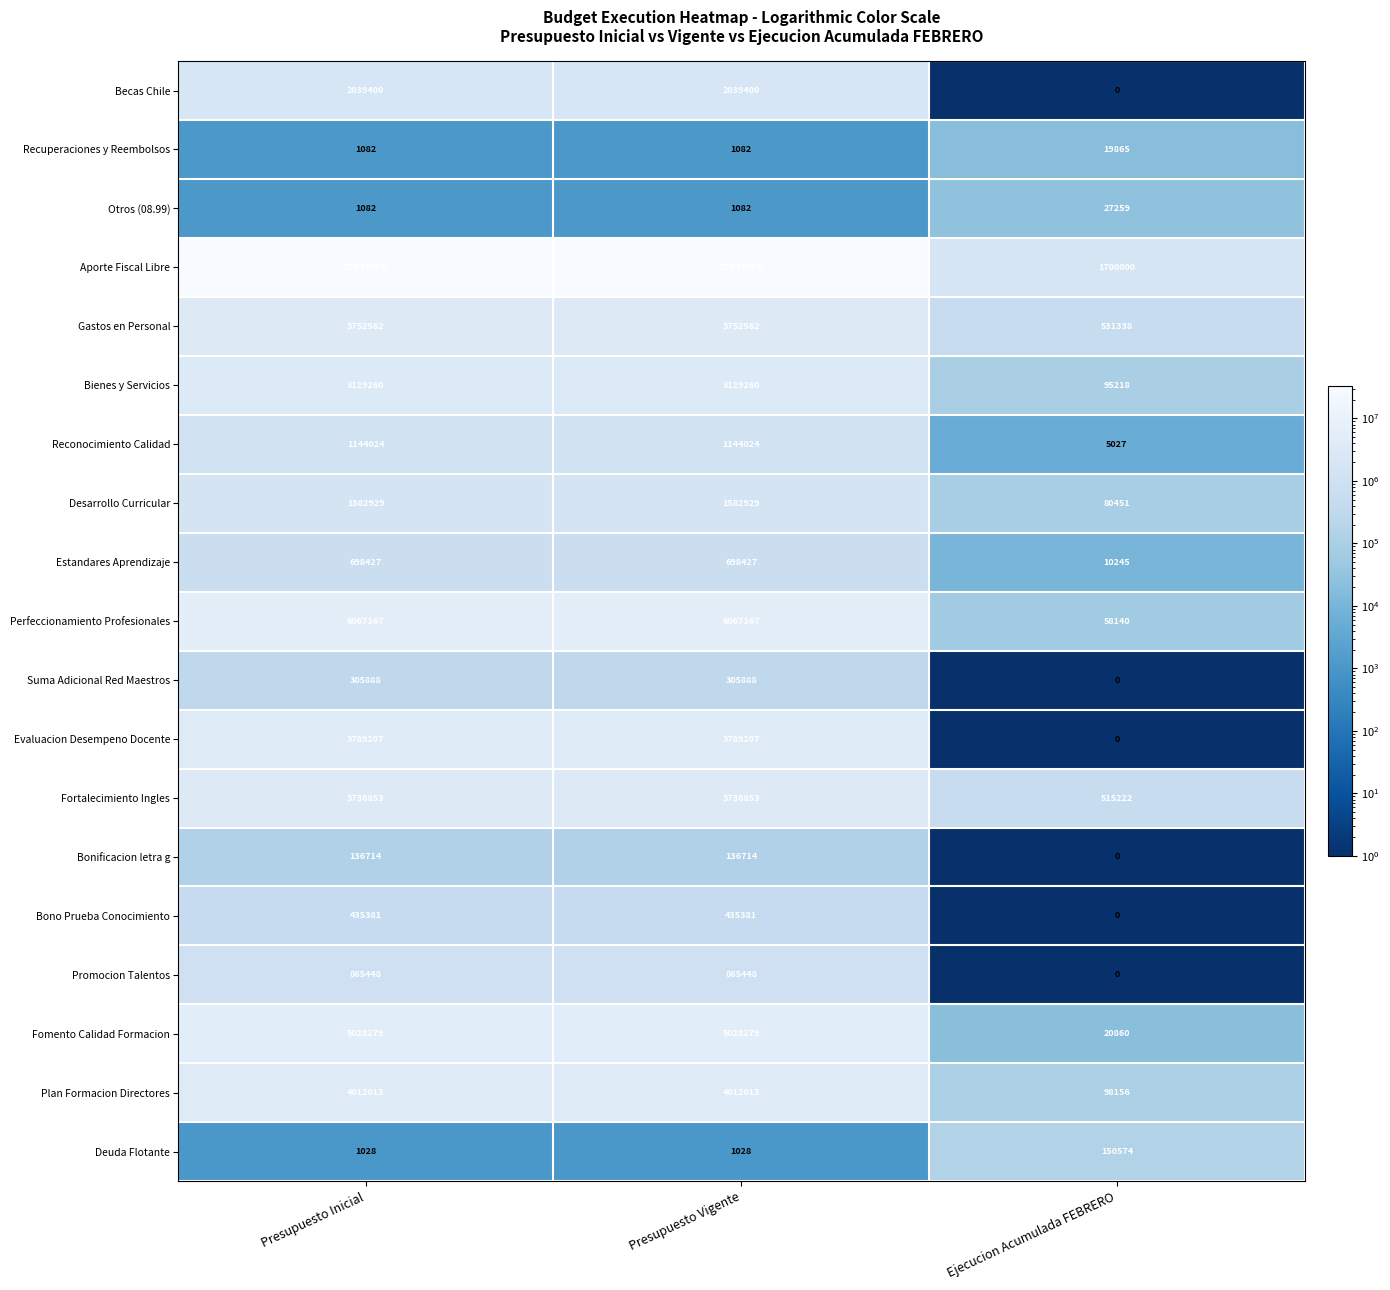

What is the sum of all Becas Chile values?

4078800